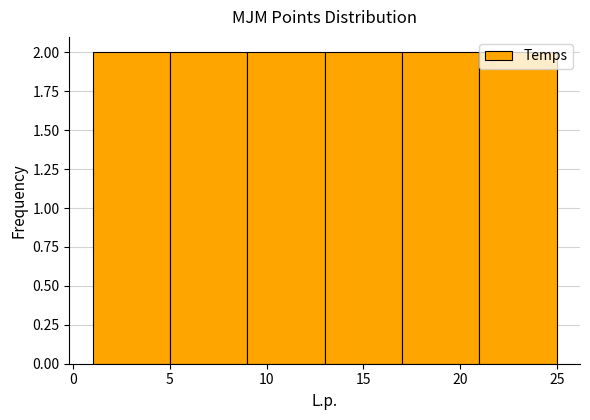

Reading left to right, list every bar in this chart as the range it spans on the x-axis followed by its height. The values are not printed on the chart, so give them approximately, as read against the axis.

1 to 5: 2
5 to 9: 2
9 to 13: 2
13 to 17: 2
17 to 21: 2
21 to 25: 2